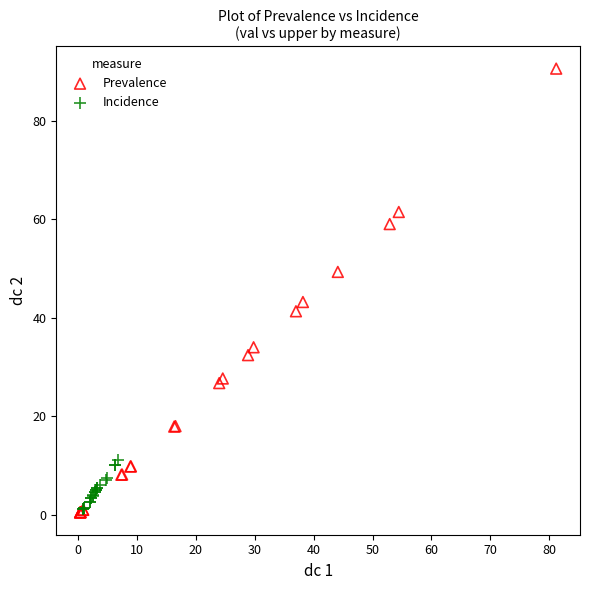

Which series contains the highest Y value?

Prevalence